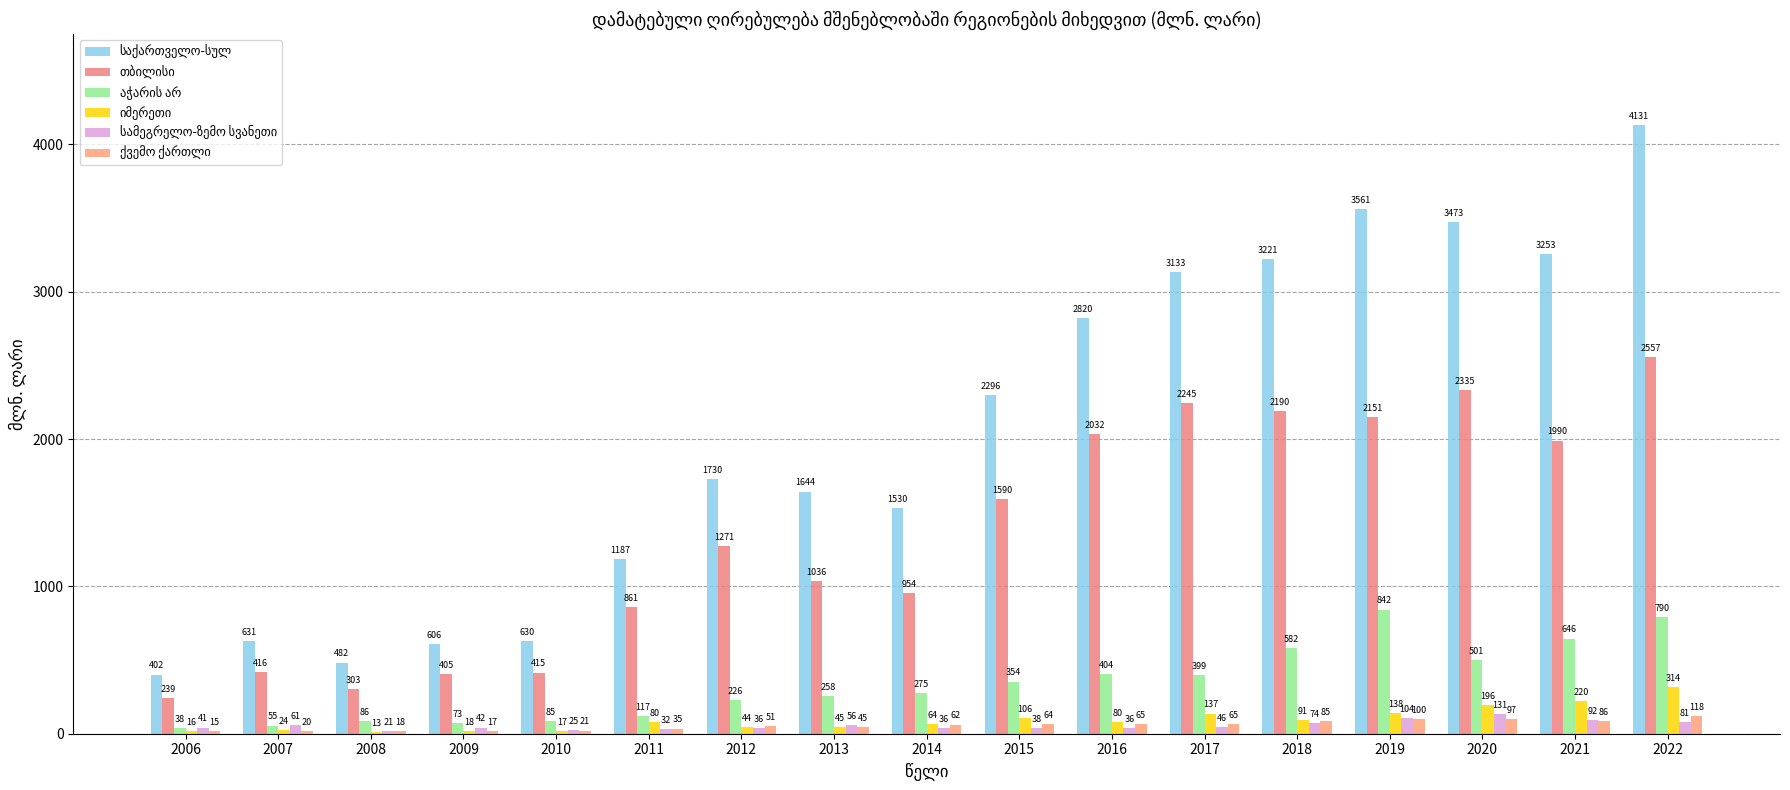

What is the difference between the საქართველო-სულ values at 2020 and 2019?

87.3